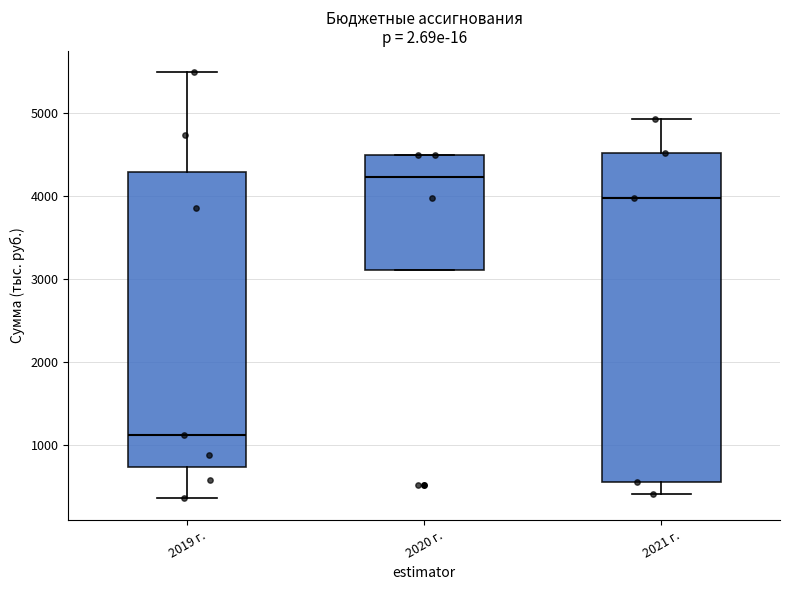

Which box's median line is the highest?

2020 г.